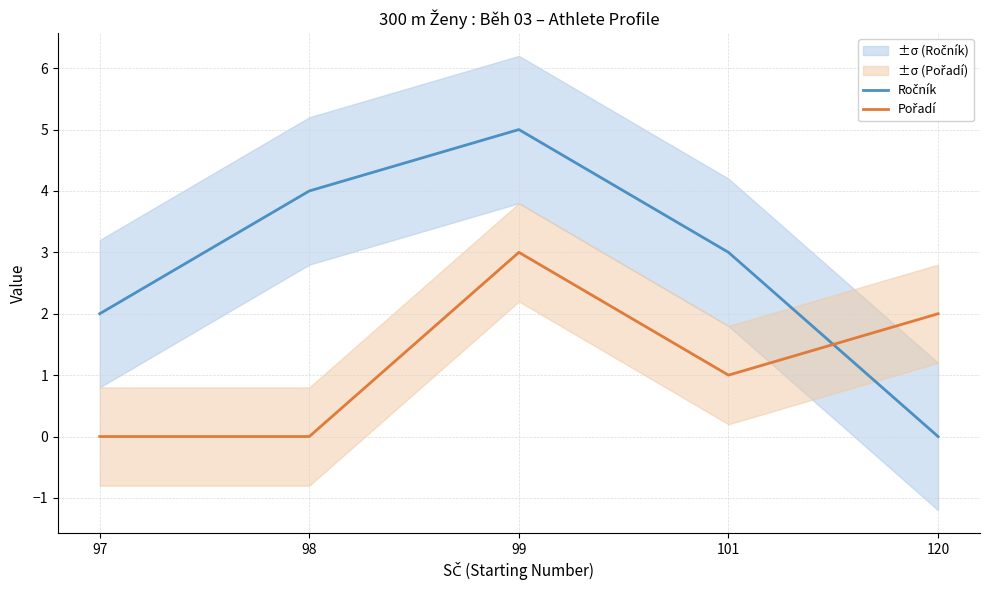

Which series has the largest range (max minus min)?

Ročník